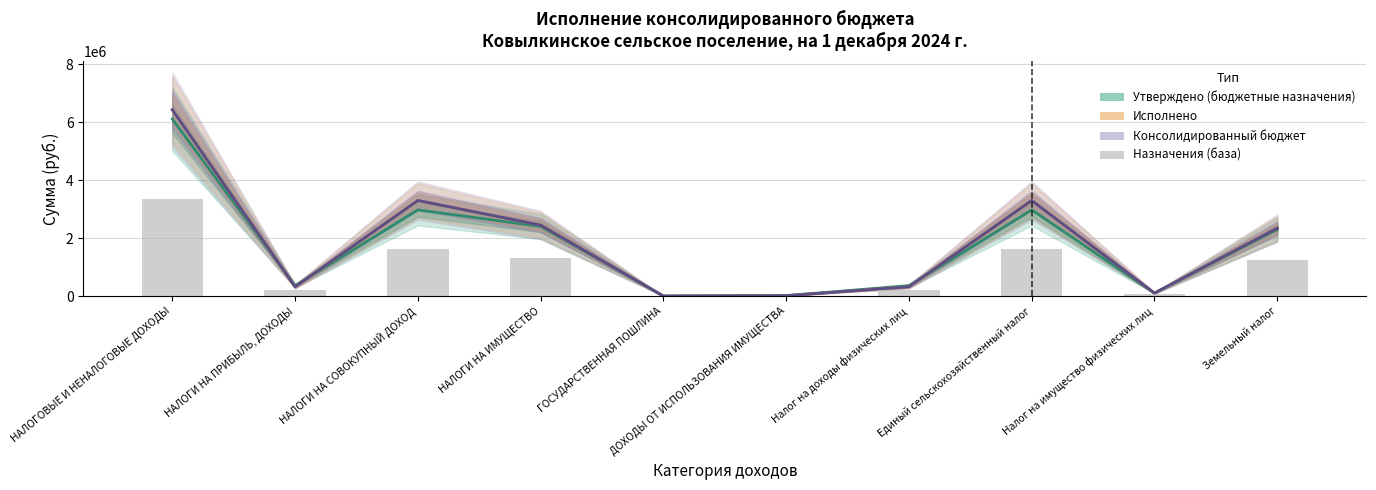

At which category does the chart reach its minimum across all series?

ГОСУДАРСТВЕННАЯ ПОШЛИНА